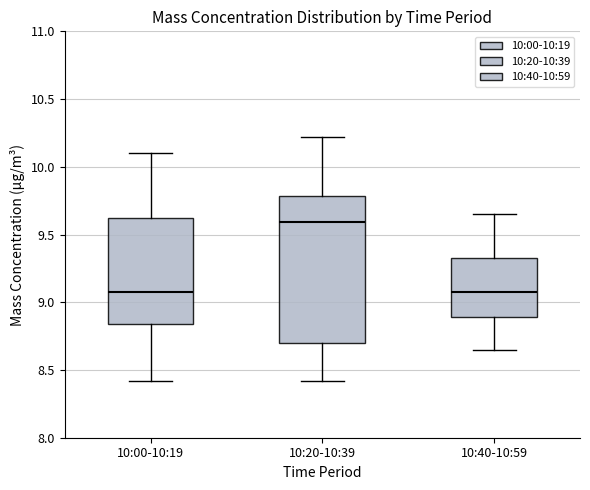

Which box is the tallest, from its lower edge to its upper edge?

10:20-10:39